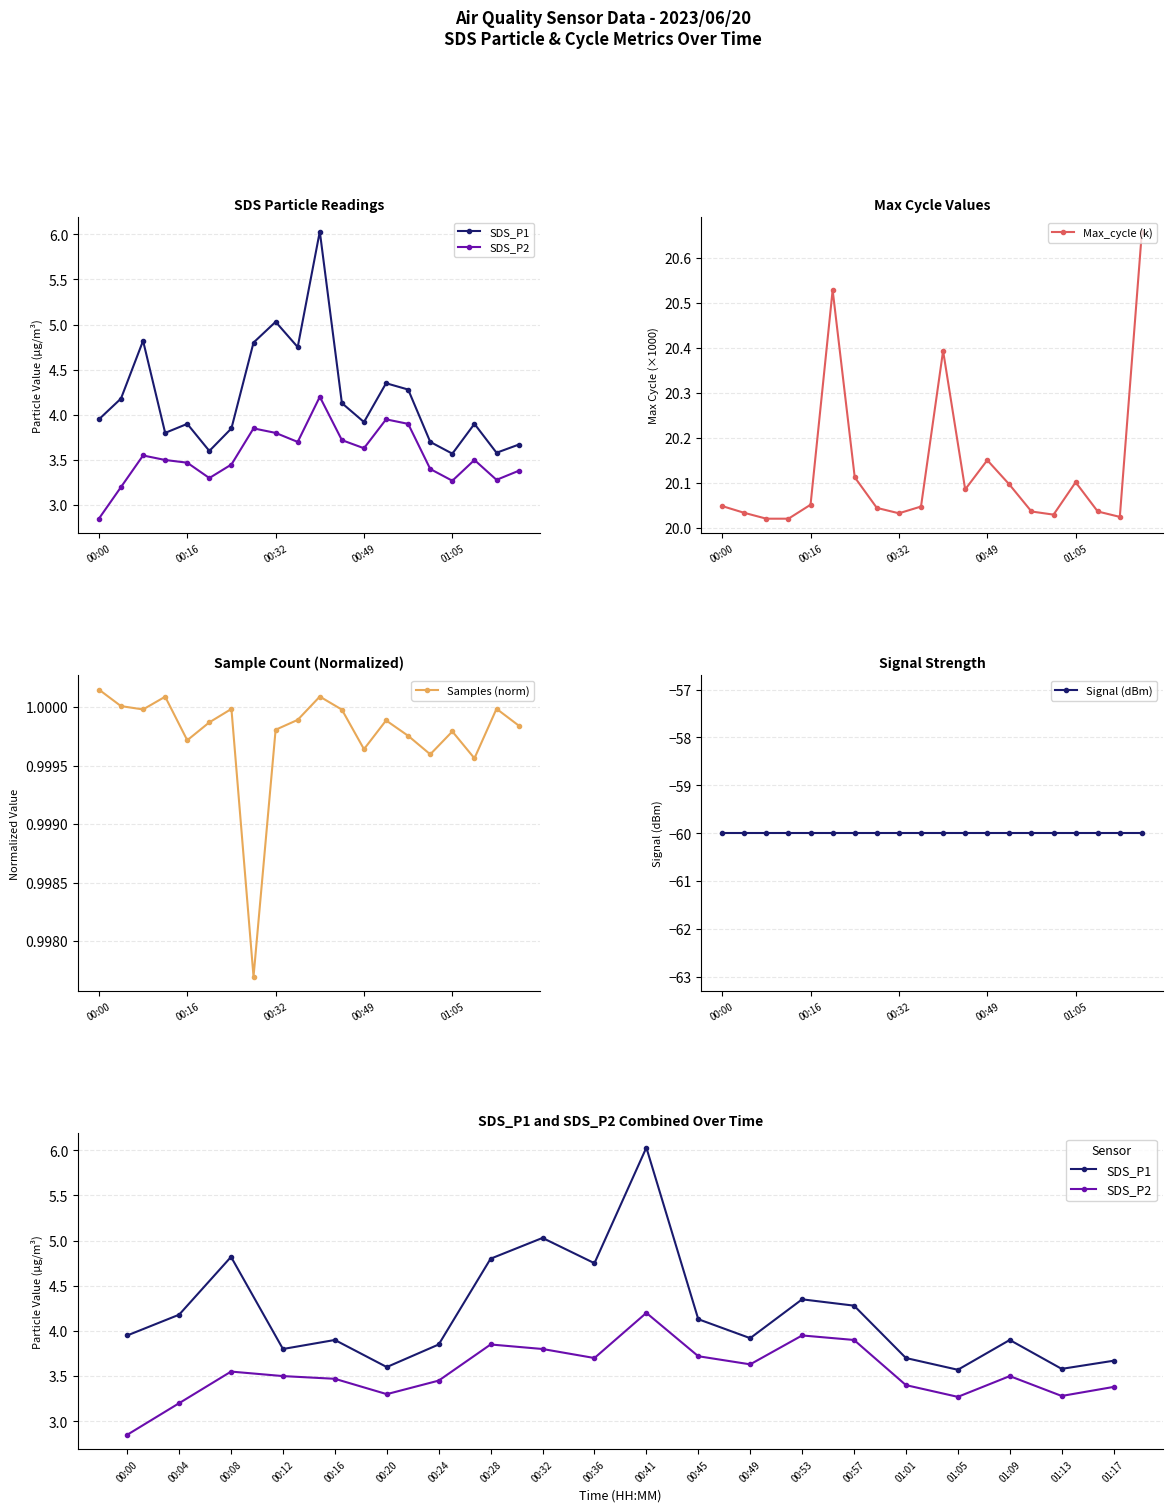

Is it true that Samples (norm) equals 1.0 at 14?

True